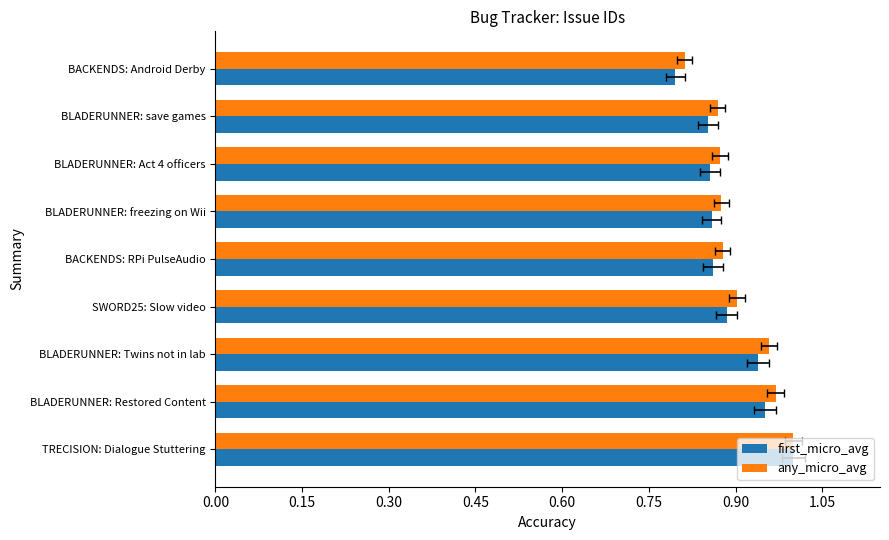

At how many categories does at least one series exceed 0?

9